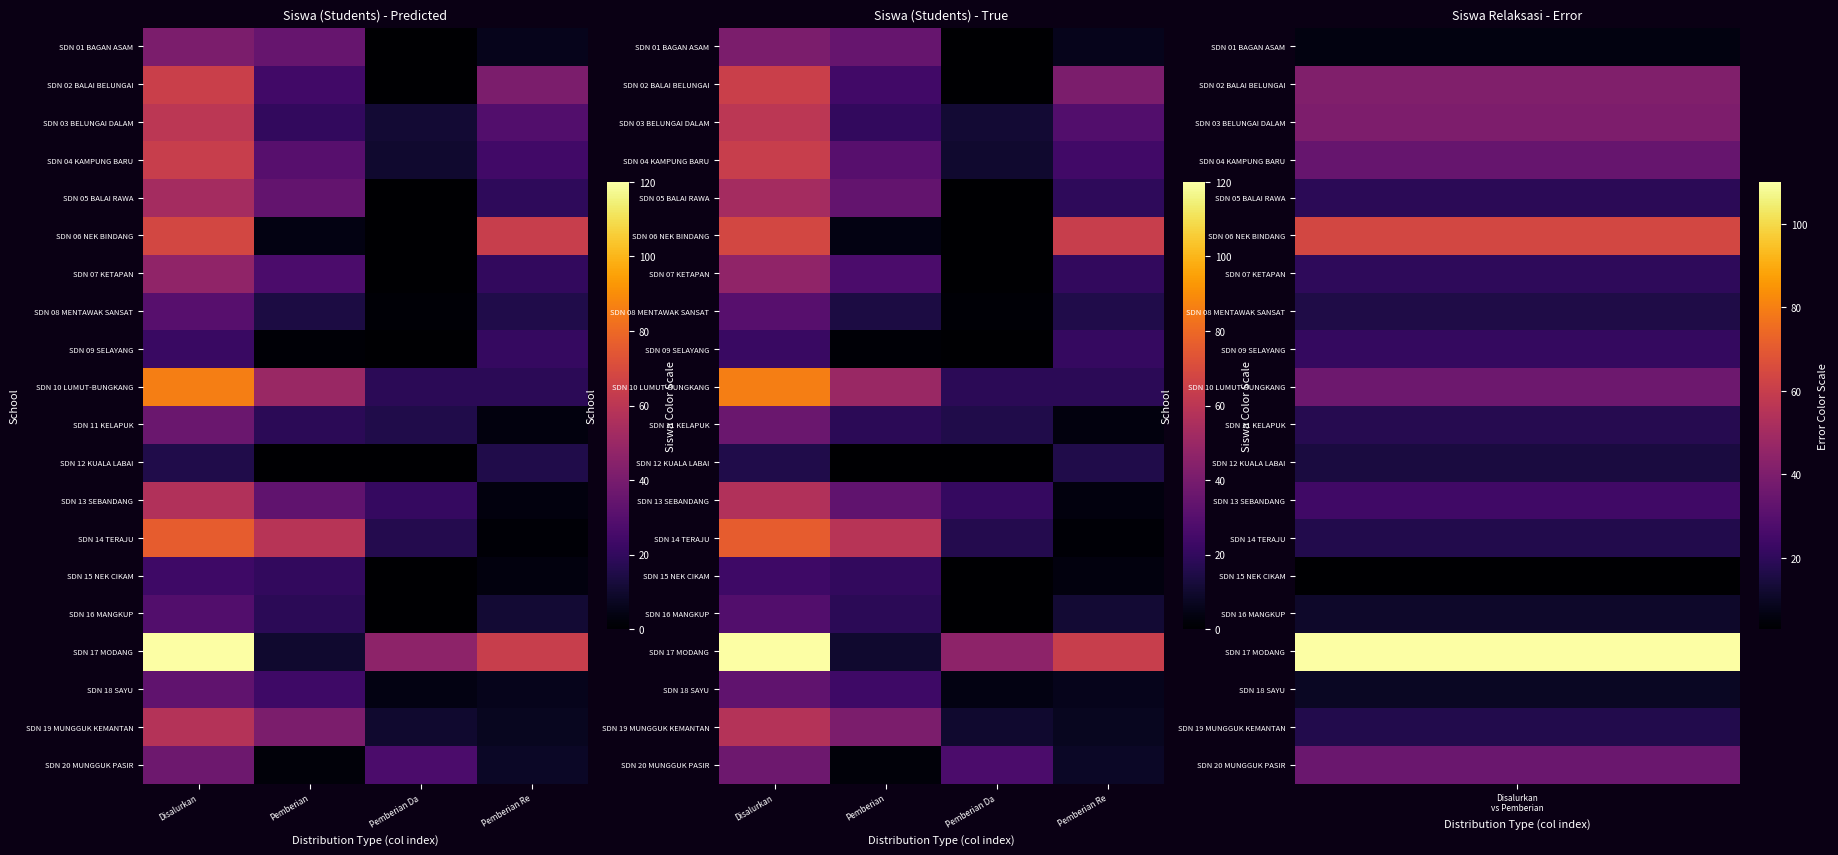

Between Pemberian Da and Pemberian Re, which is larger?

Pemberian Re